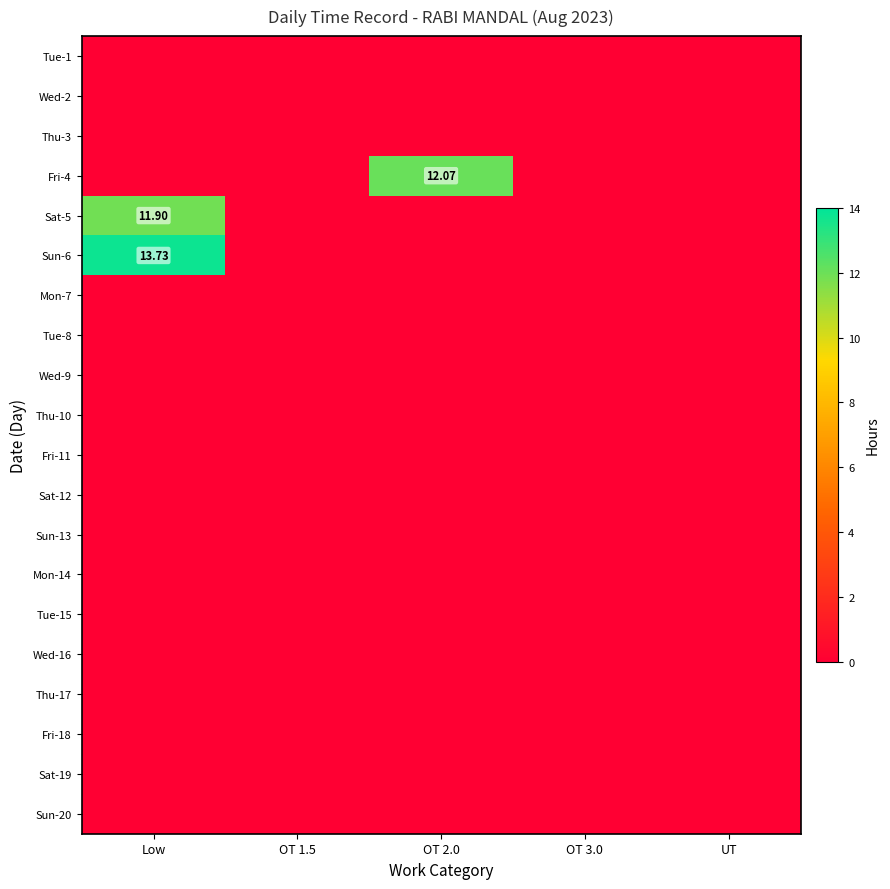

At which category is the sum across all series the highest?

Low